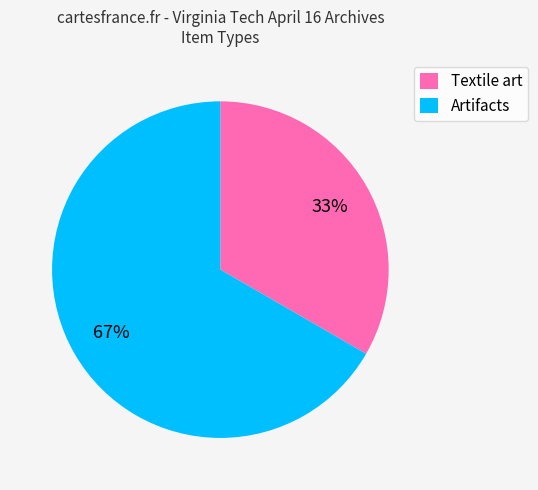

Which slice is the largest?

Artifacts